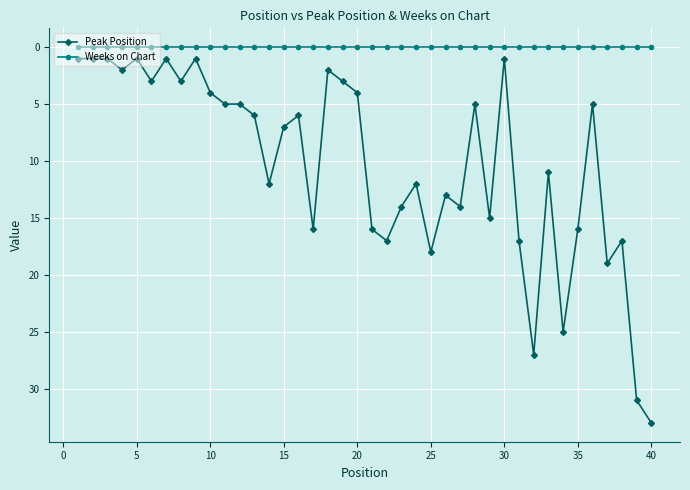

Rank the series by their maximum value, from highest to lowest.

Peak Position, Weeks on Chart